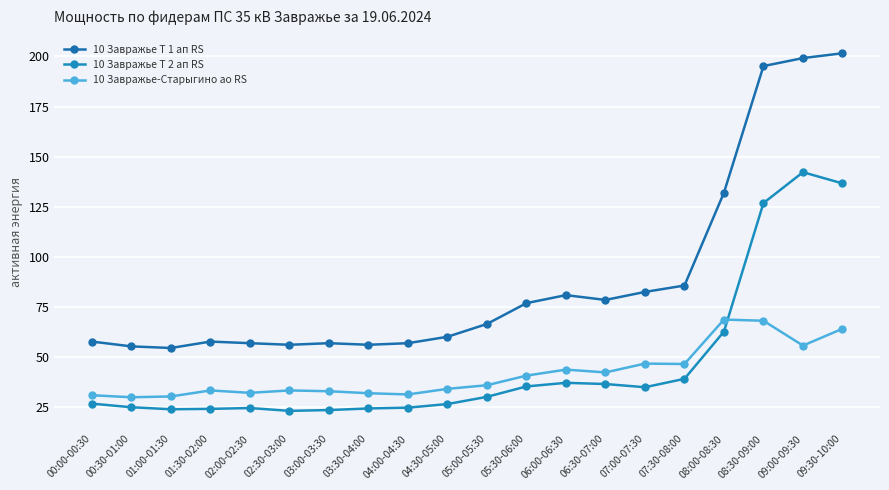

The 10 Завражье Т 2 ап RS series shows 10.6 at 01:00-01:30. True or false?

False